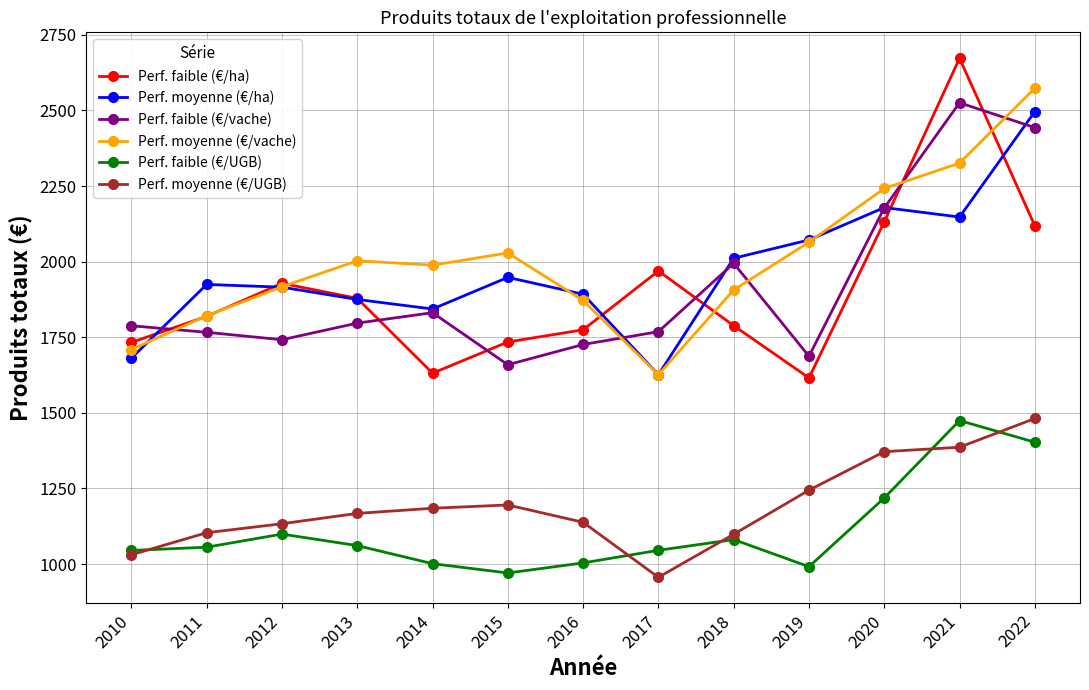

Is the value of Perf. moyenne (€/UGB) at 2011 greater than the value of Perf. faible (€/UGB) at 2011?

Yes